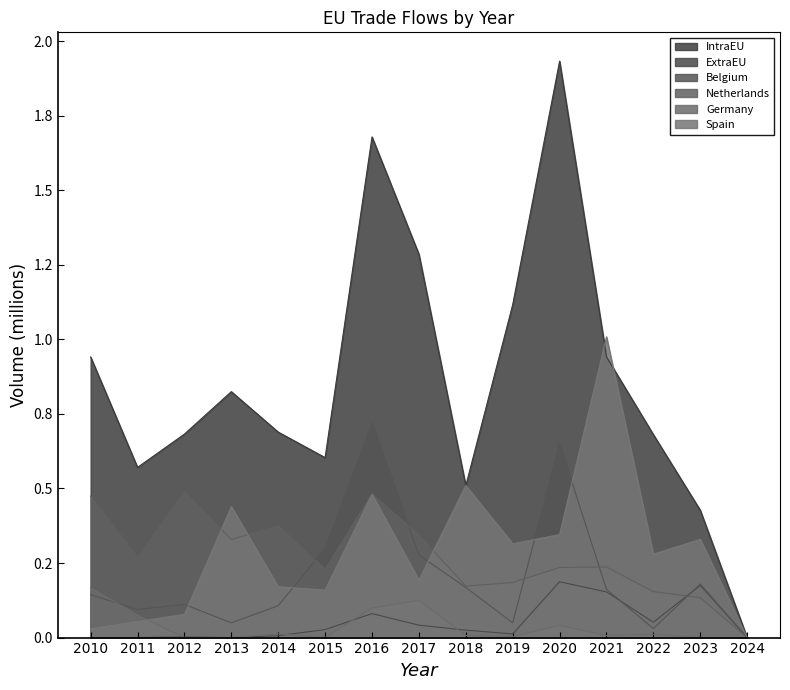

Which series has the largest total across all categories?

IntraEU